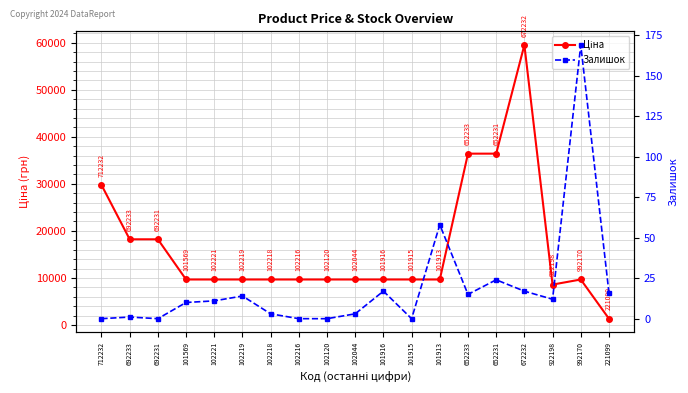

What is the average value of the Залишок series?

19.5